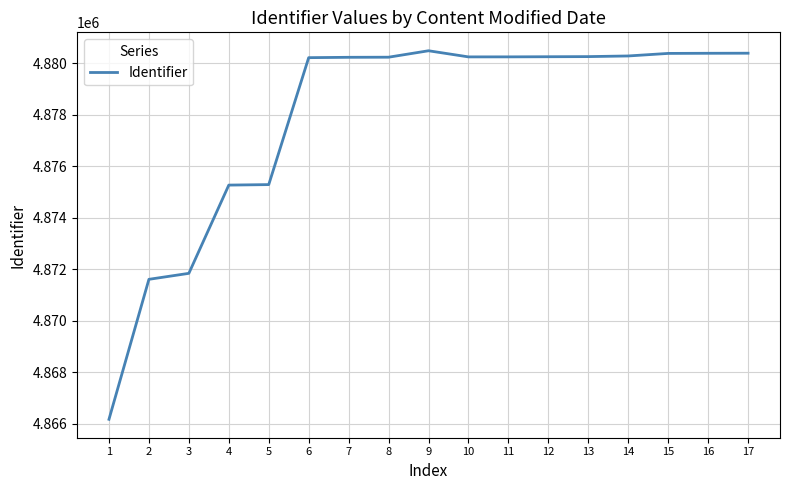

What is the minimum value shown in the chart?

4866177